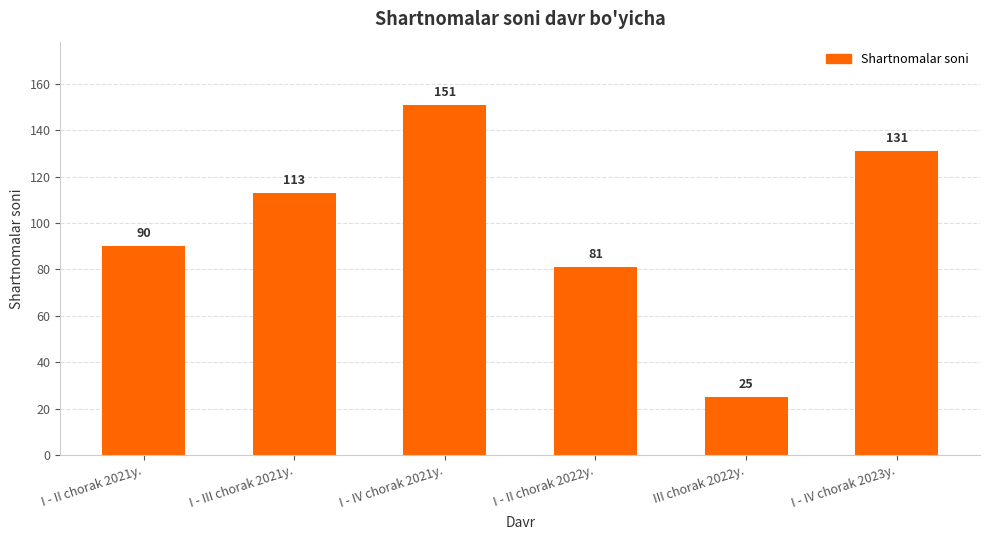

What is the label of the 6th bar from the left?

I - IV chorak 2023y.